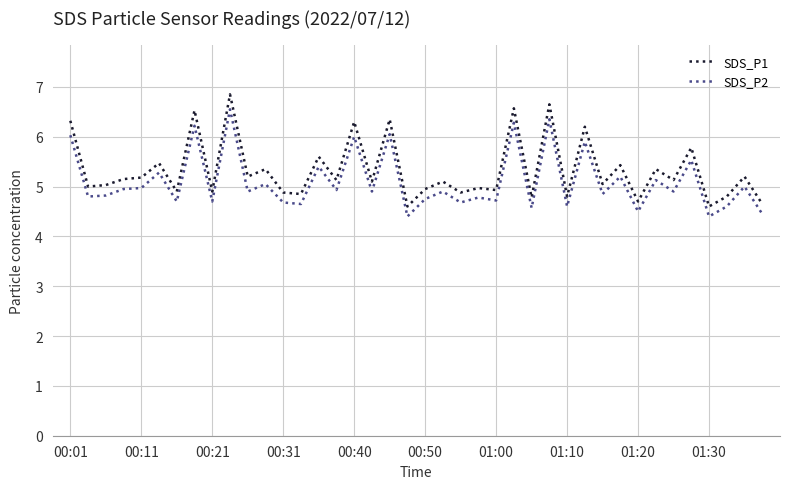

Which series has the largest range (max minus min)?

SDS_P1